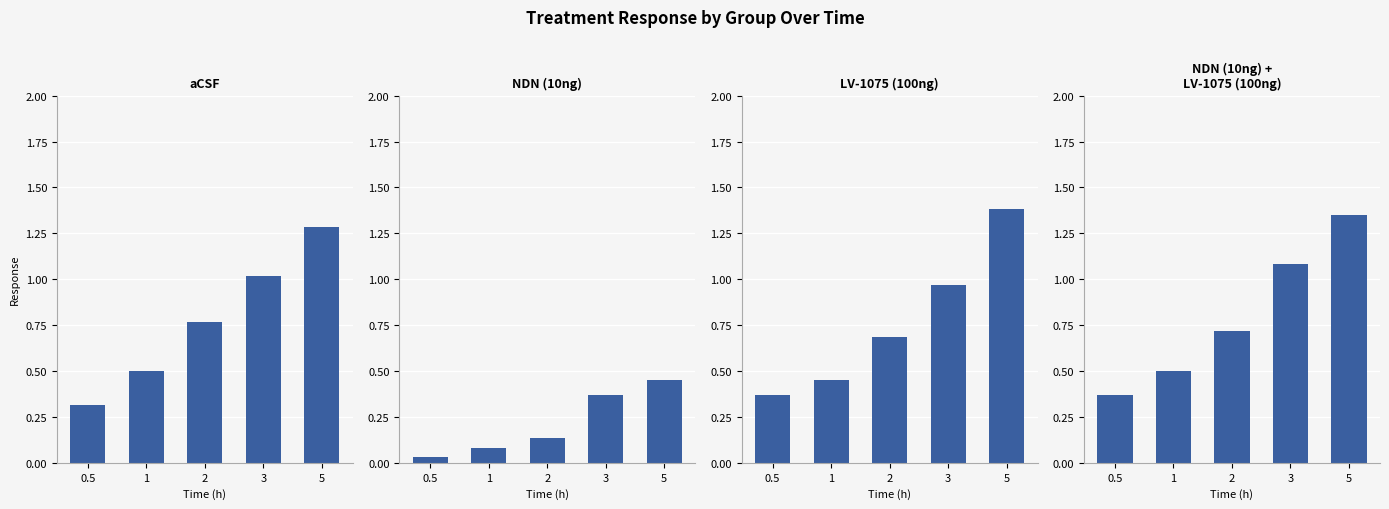

What is the label of the 1st bar from the left?

0.5